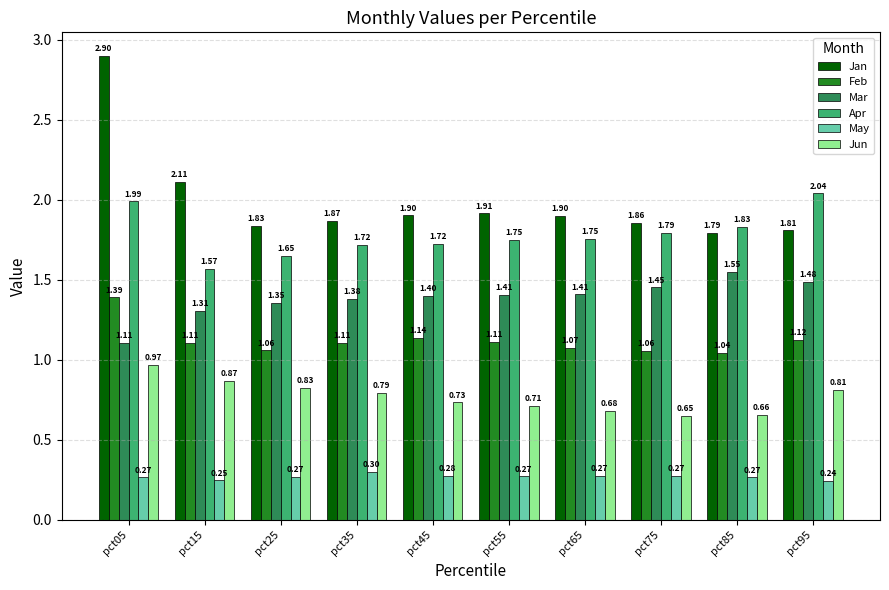

What are all the series names shown in the legend?

Jan, Feb, Mar, Apr, May, Jun